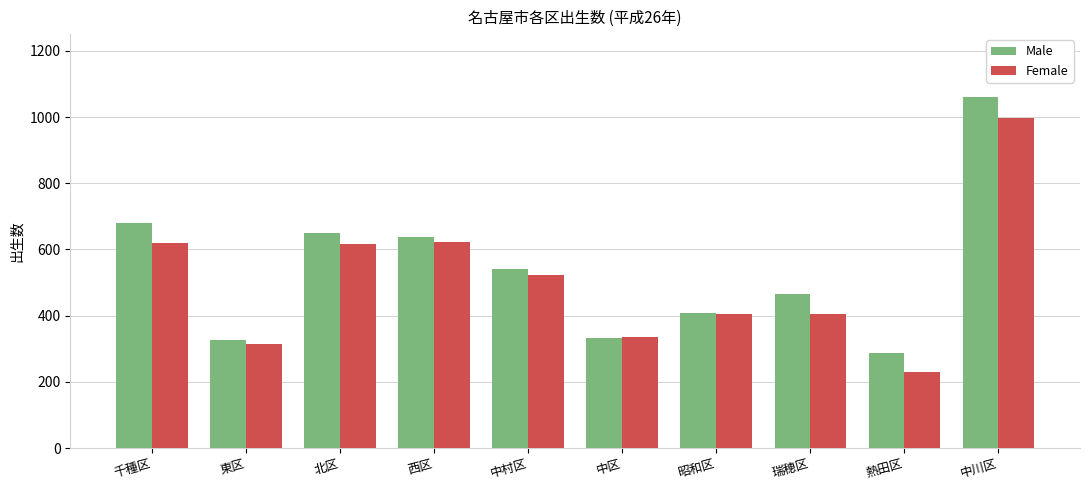

Does the chart contain any negative values?

No